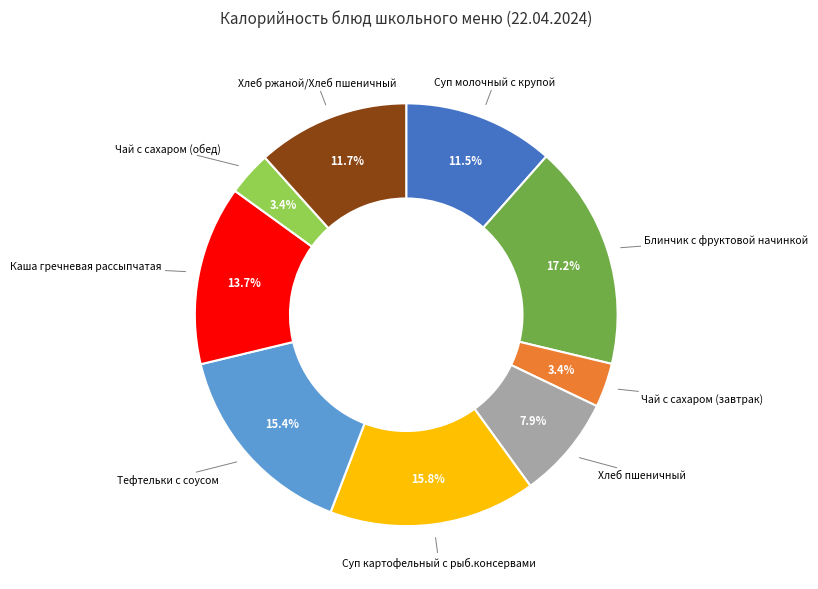

Is there a majority slice in this chart?

No